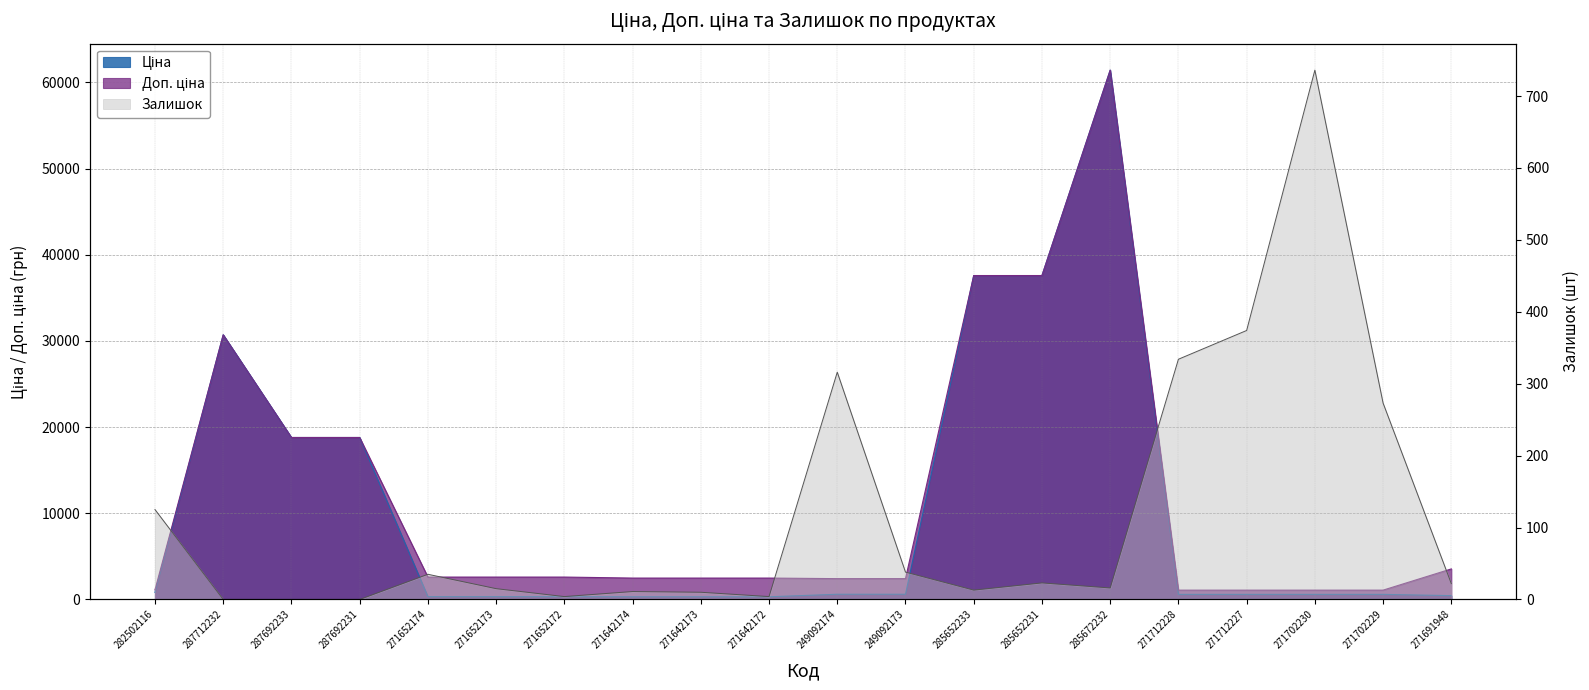

Reading left to right, list all the values displayed in this chart.

Ціна: 818.5	30717.1	18796.8	18796.8	324.8	324.8	324.8	310.3	310.3	310.3	603.7	603.7	37593.6	37593.6	61434.3	589.9	589.9	589.9	589.9	443.1
Доп. ціна: 1109.2	30717.1	18796.8	18796.8	2598.3	2598.3	2598.3	2482.4	2482.4	2482.4	2414.8	2414.8	37593.6	37593.6	61434.3	1081.7	1081.7	1081.7	1081.7	3545.0
Залишок: 125.0	0.0	0.0	0.0	35.0	15.0	4.0	11.0	10.0	4.0	316.0	38.0	13.0	23.0	16.0	334.0	374.0	736.0	273.0	22.0